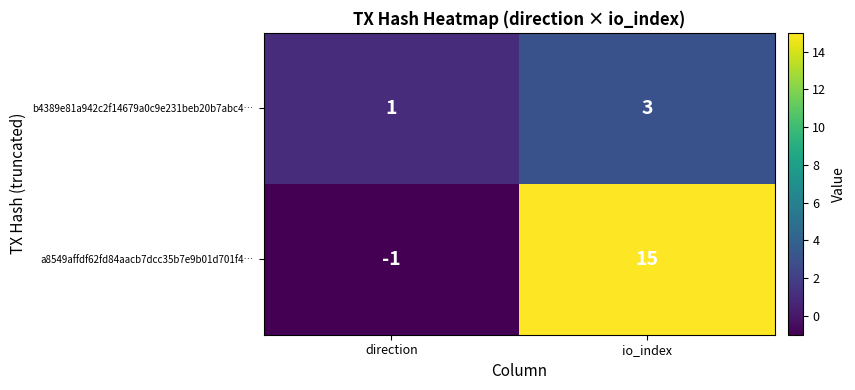

Which label corresponds to the largest value in the chart?

io_index